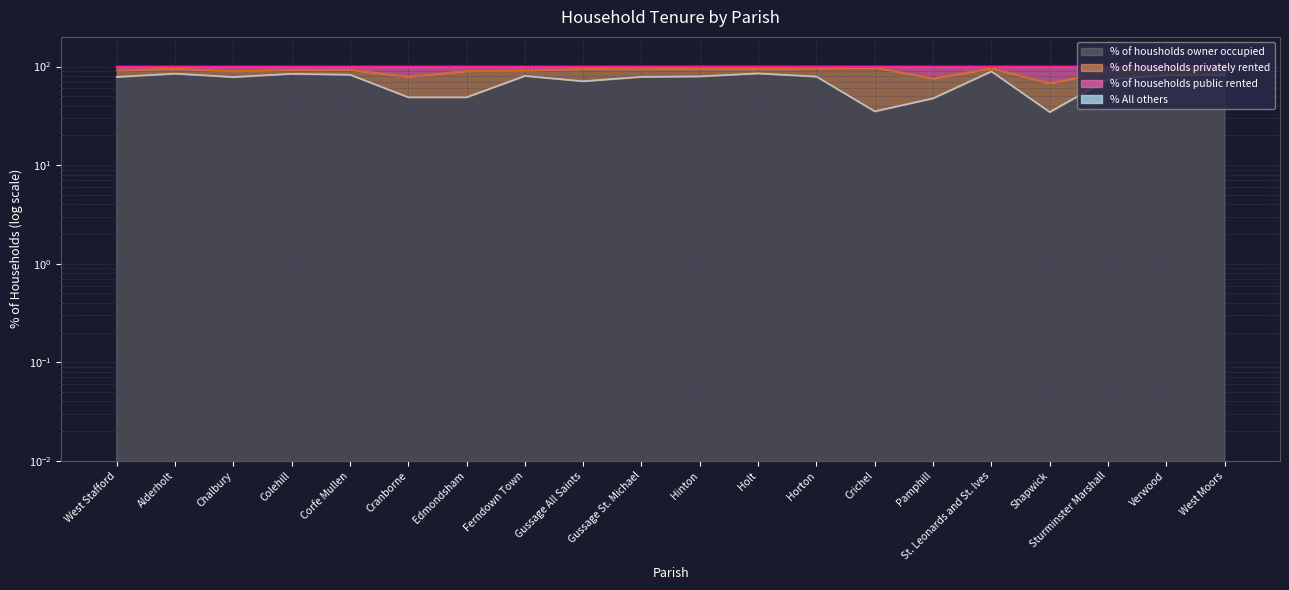

What position from the right is Gussage All Saints?

12